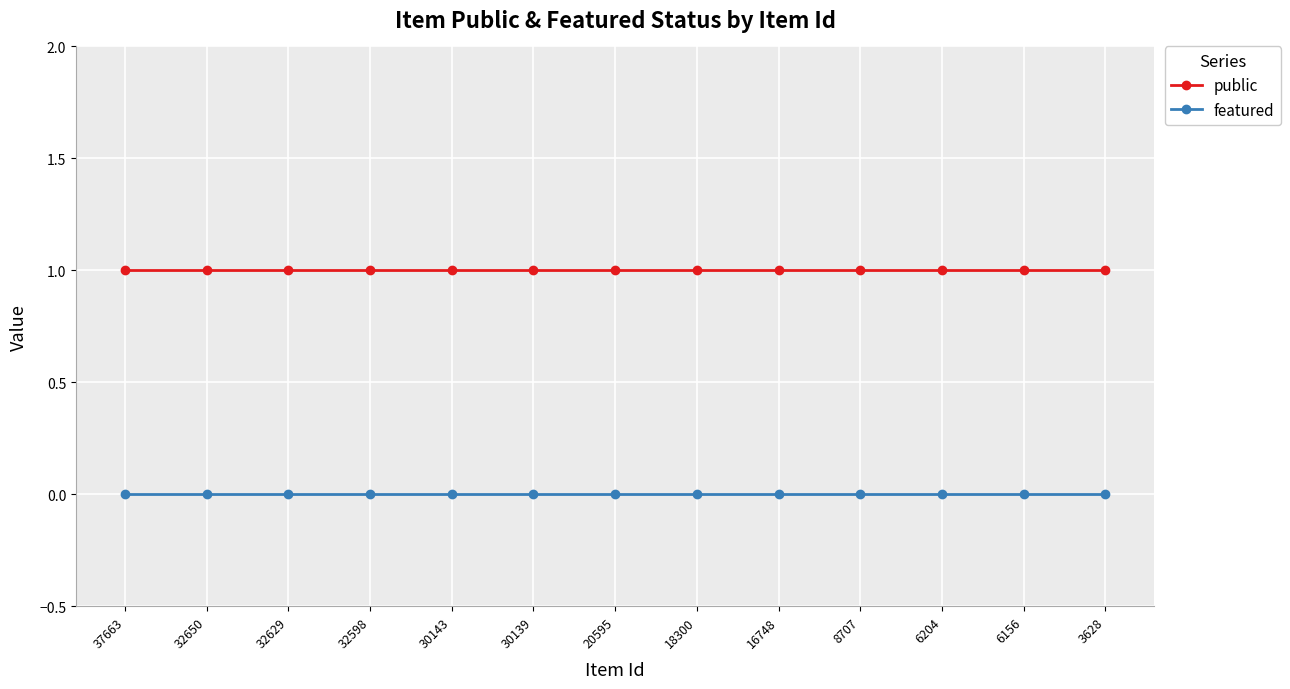

What is the value of the public point at the 2nd from the left?

1